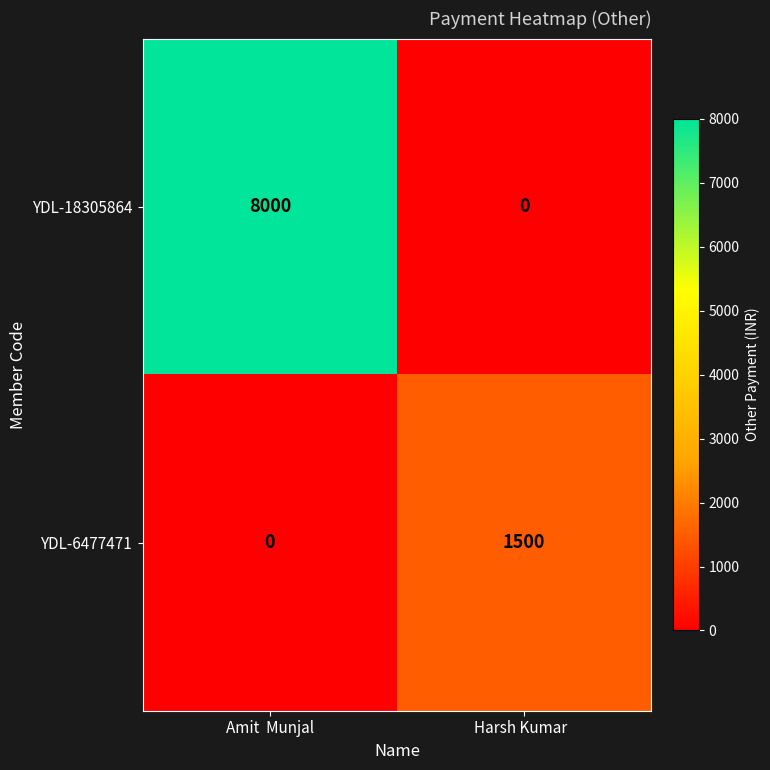

List the series in order of their overall mean, lowest first.

YDL-6477471, YDL-18305864